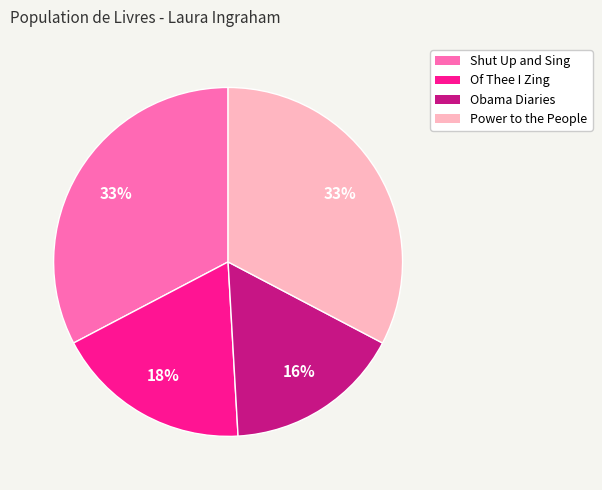

Is there any slice that represents more than half of the pie?

No